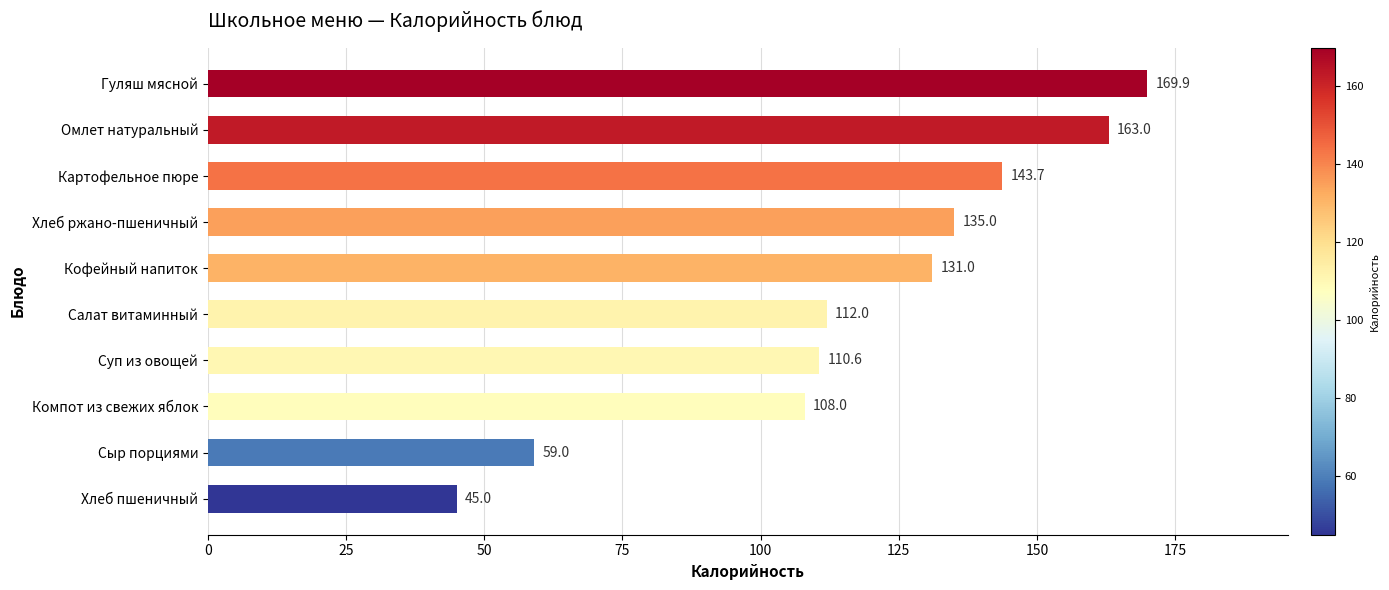

Reading top to bottom, extract all data points from this chart.

Гуляш мясной=169.9	Омлет натуральный=163.0	Картофельное пюре=143.7	Хлеб ржано-пшеничный=135.0	Кофейный напиток=131.0	Салат витаминный=112.0	Суп из овощей=110.6	Компот из свежих яблок=108.0	Сыр порциями=59.0	Хлеб пшеничный=45.0